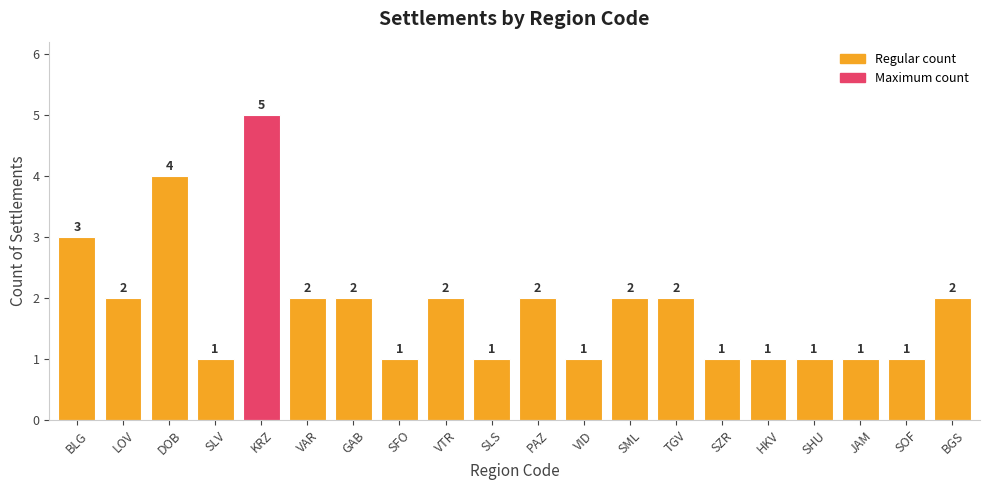

How many bars are there in total?

20